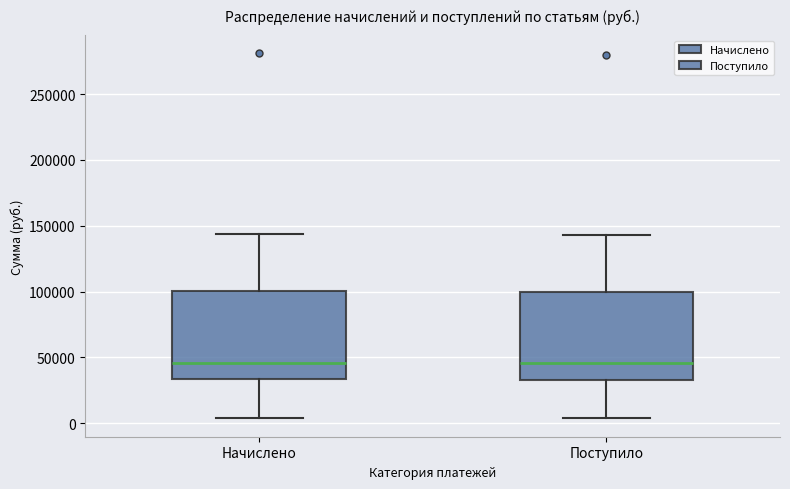

Where does the upper whisker of the box for Начислено end on the y-axis? The values are not printed on the chart, so give them approximately, as read against the axis.

145000